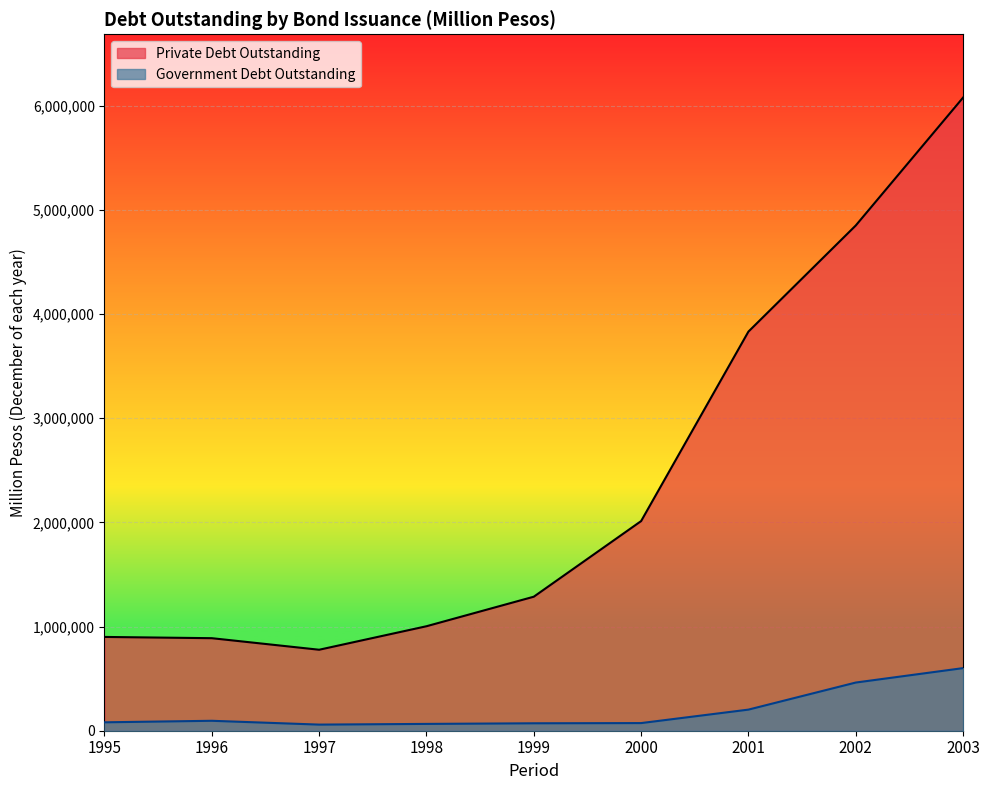

Rank the series at 2003 from lowest to highest value.

Government Debt Outstanding, Private Debt Outstanding